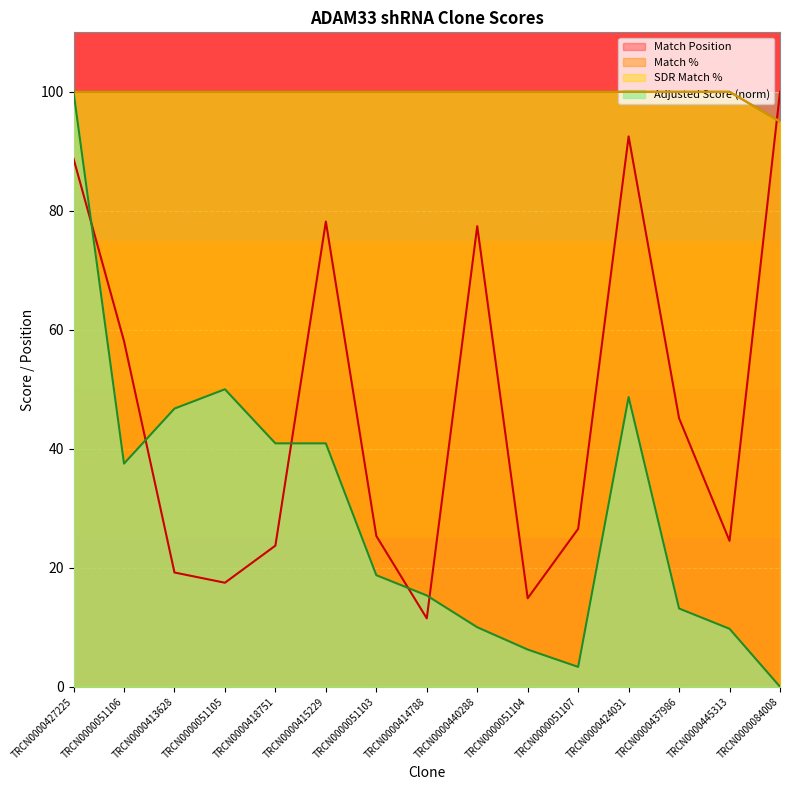

In Adjusted Score, how many points are higher than both neighbors (excluding endpoints)?

2